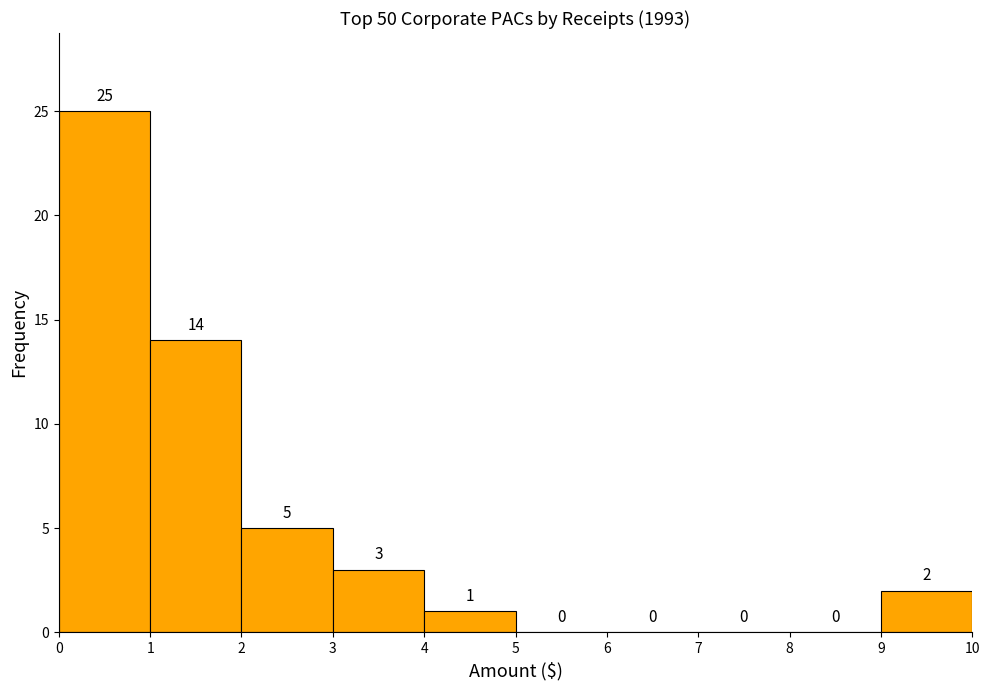

How tall is the bar that spans 2 to 3 on the x-axis?

5